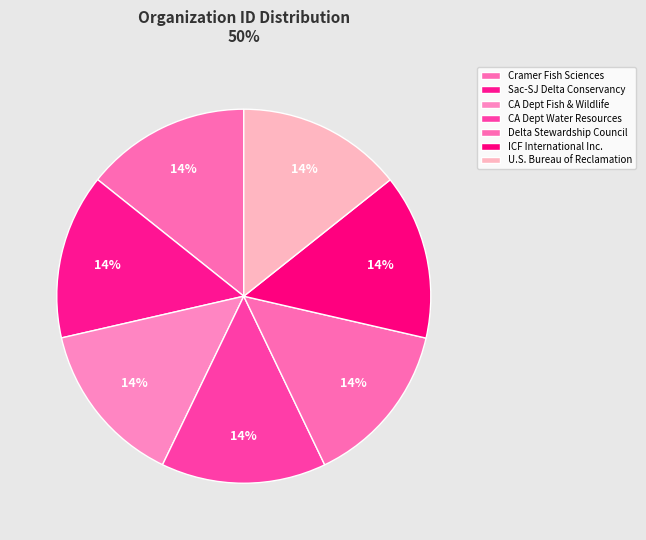

Count the number of slices in the pie.

7